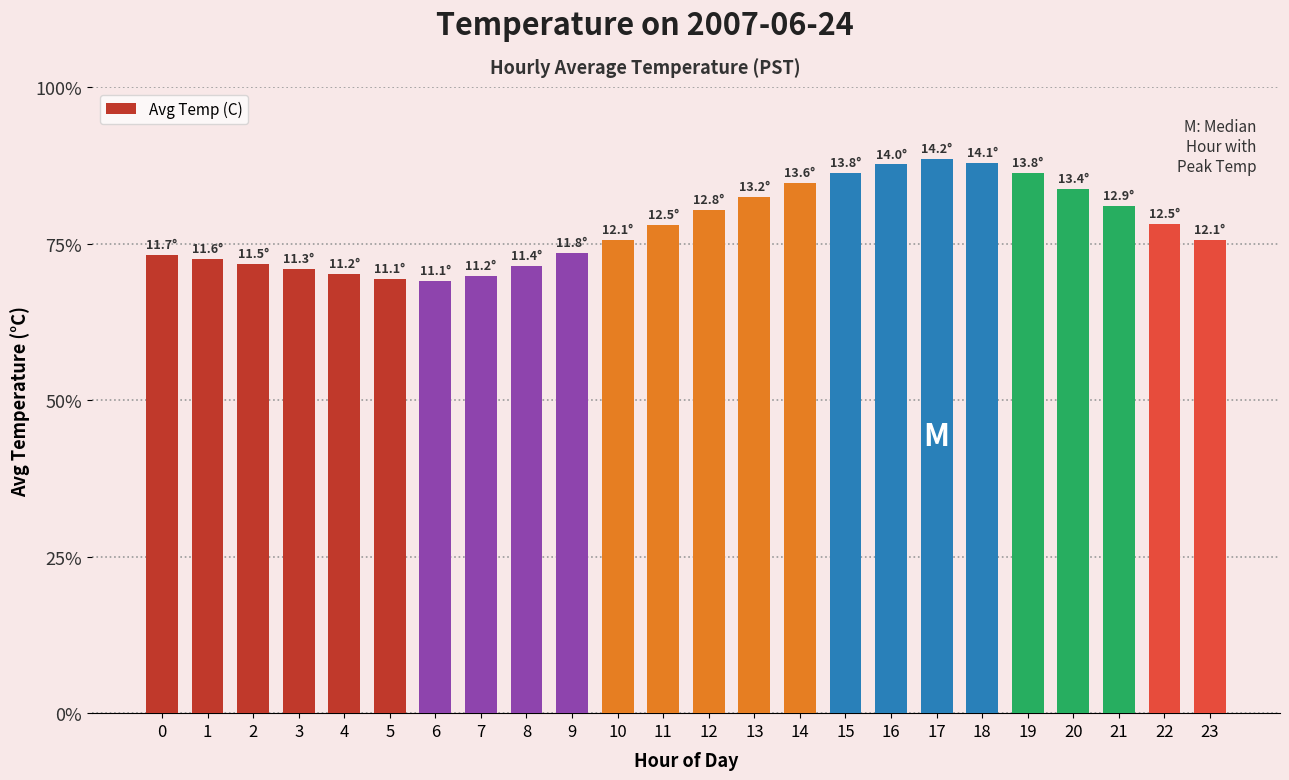

What is the difference between the second highest and minimum values?

3.0